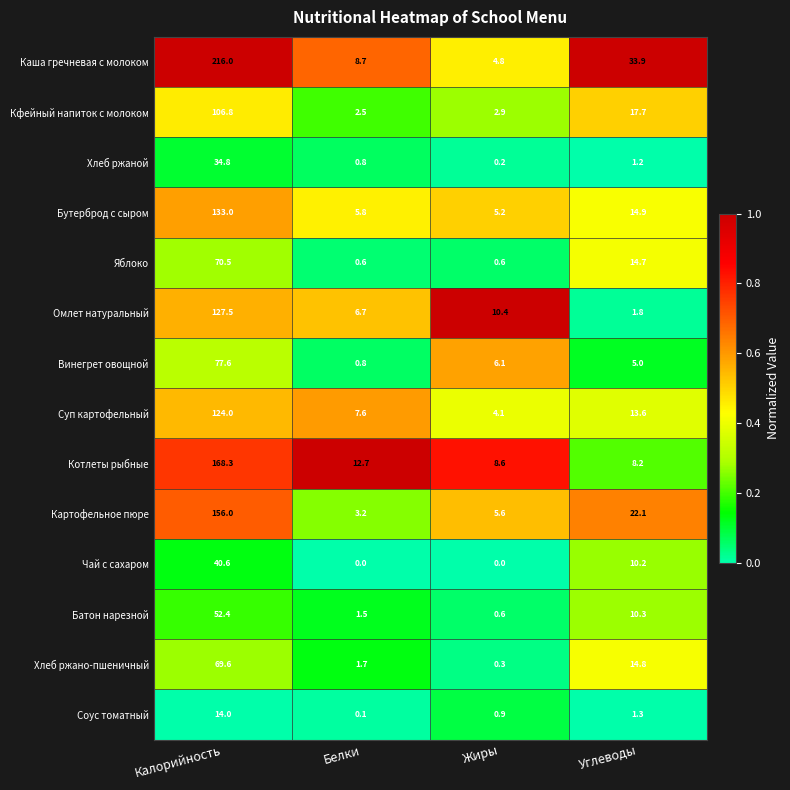

True or false: Бутерброд с сыром has a value of 5.8 at Белки.

True